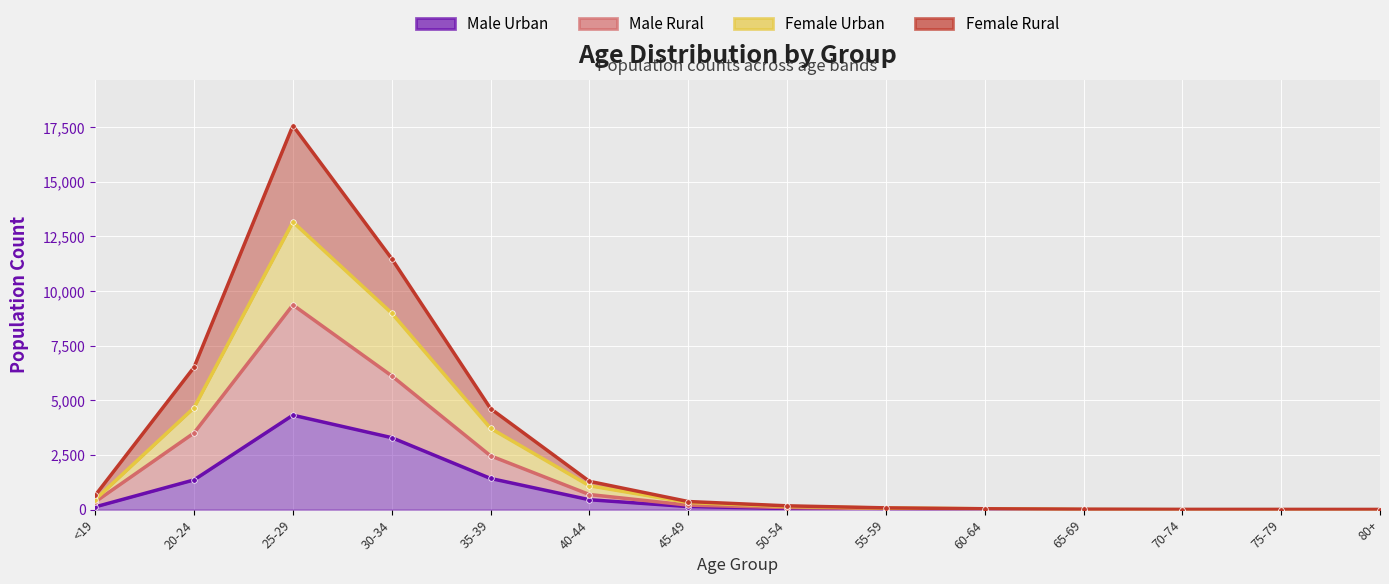

True or false: Male Rural and Male Urban cross at least once.

False